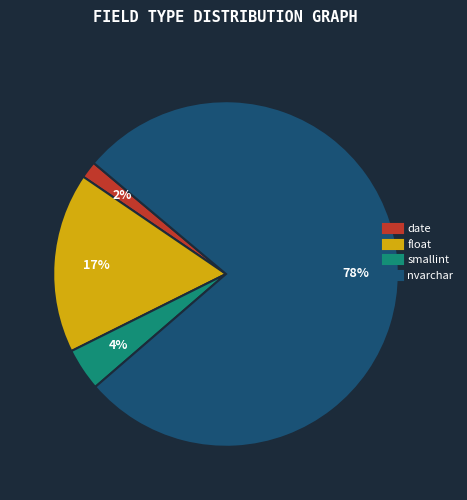

Is there a majority slice in this chart?

Yes